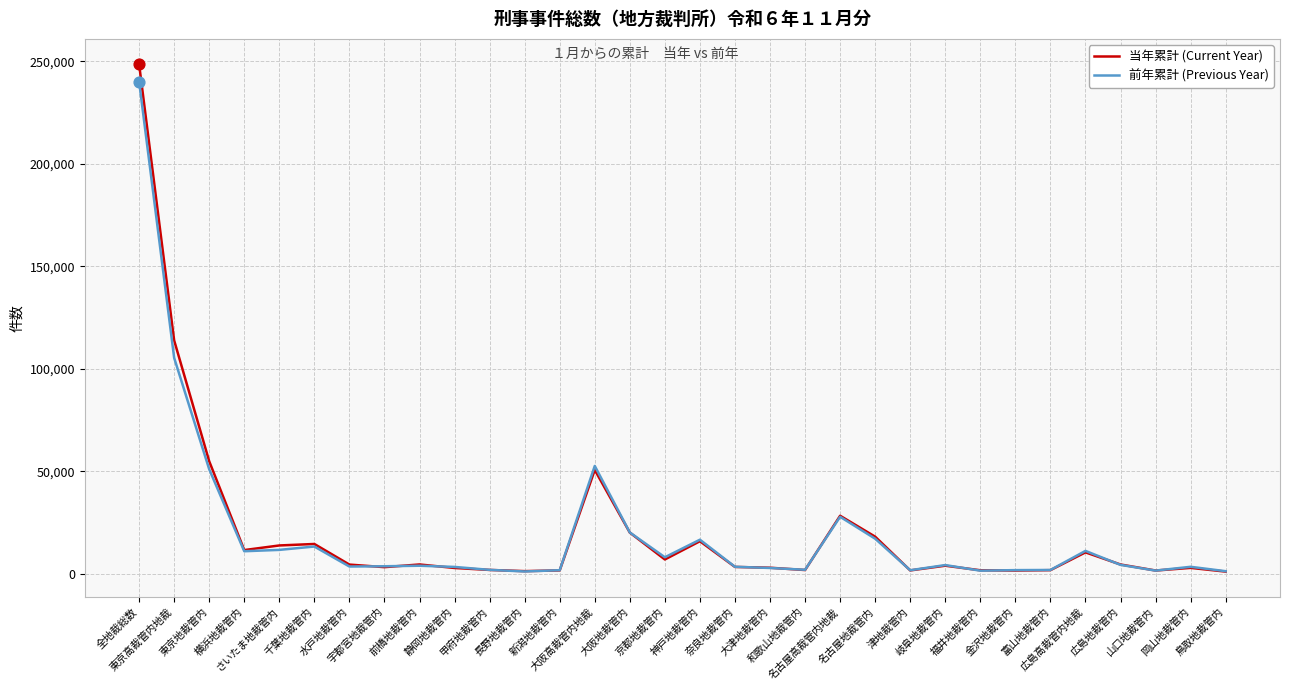

At which category is the sum across all series the highest?

全地裁総数